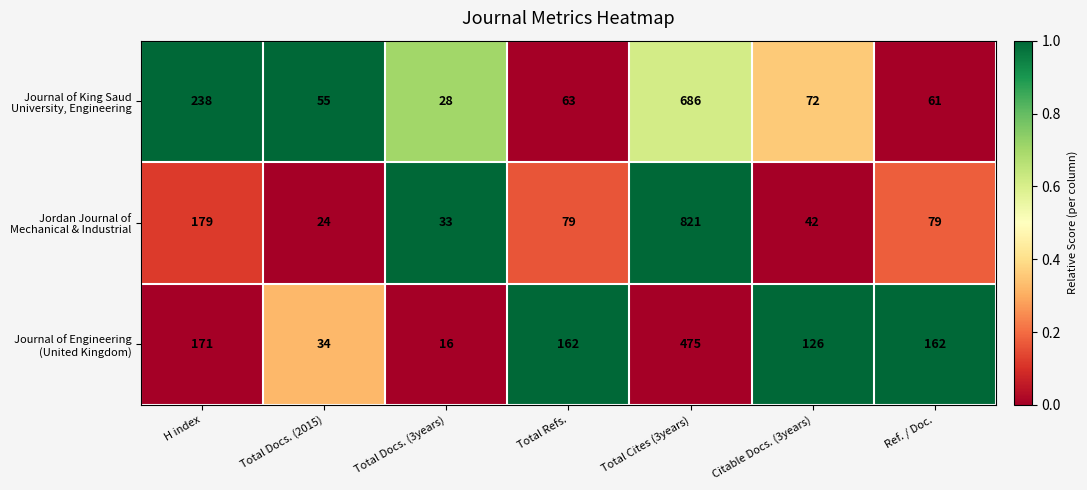

What is the minimum value shown in the chart?

16